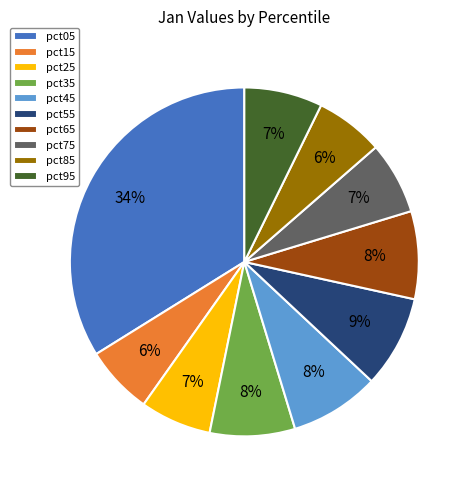

Which slice is the largest?

pct05